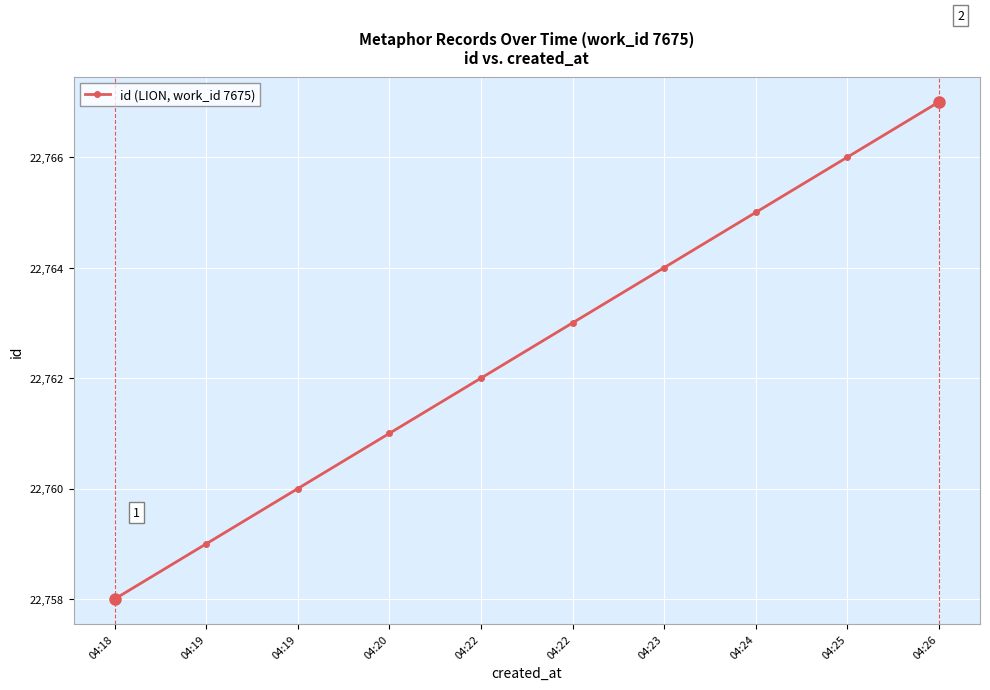

The value at 04:25 is 14841. True or false?

False